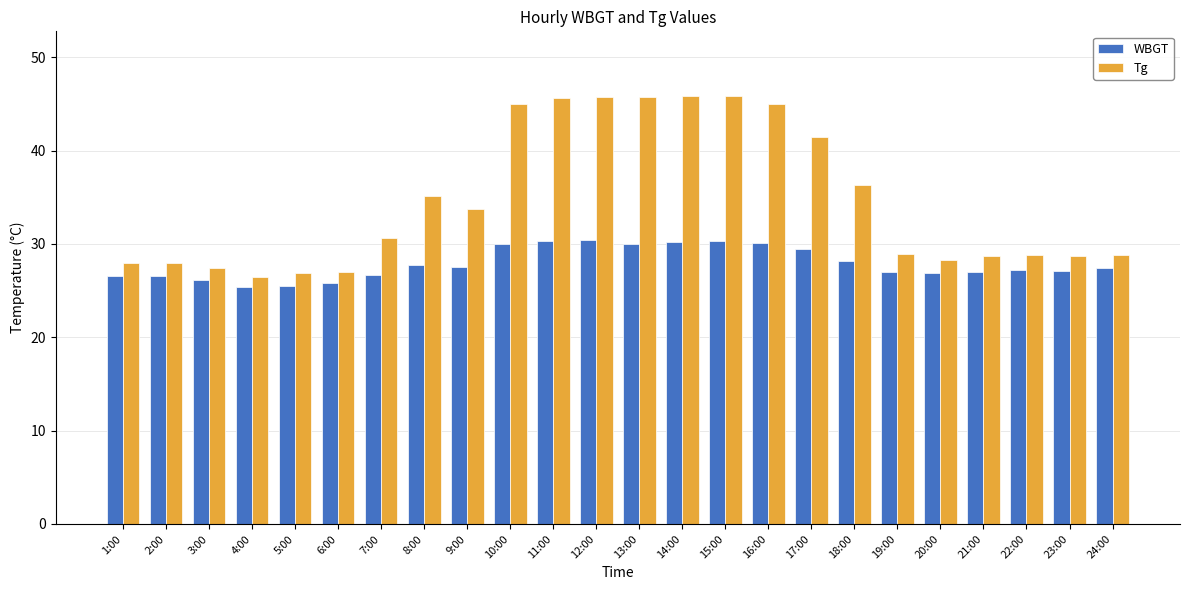

What is the difference between the second highest and second lowest values in the Tg series?

19.0